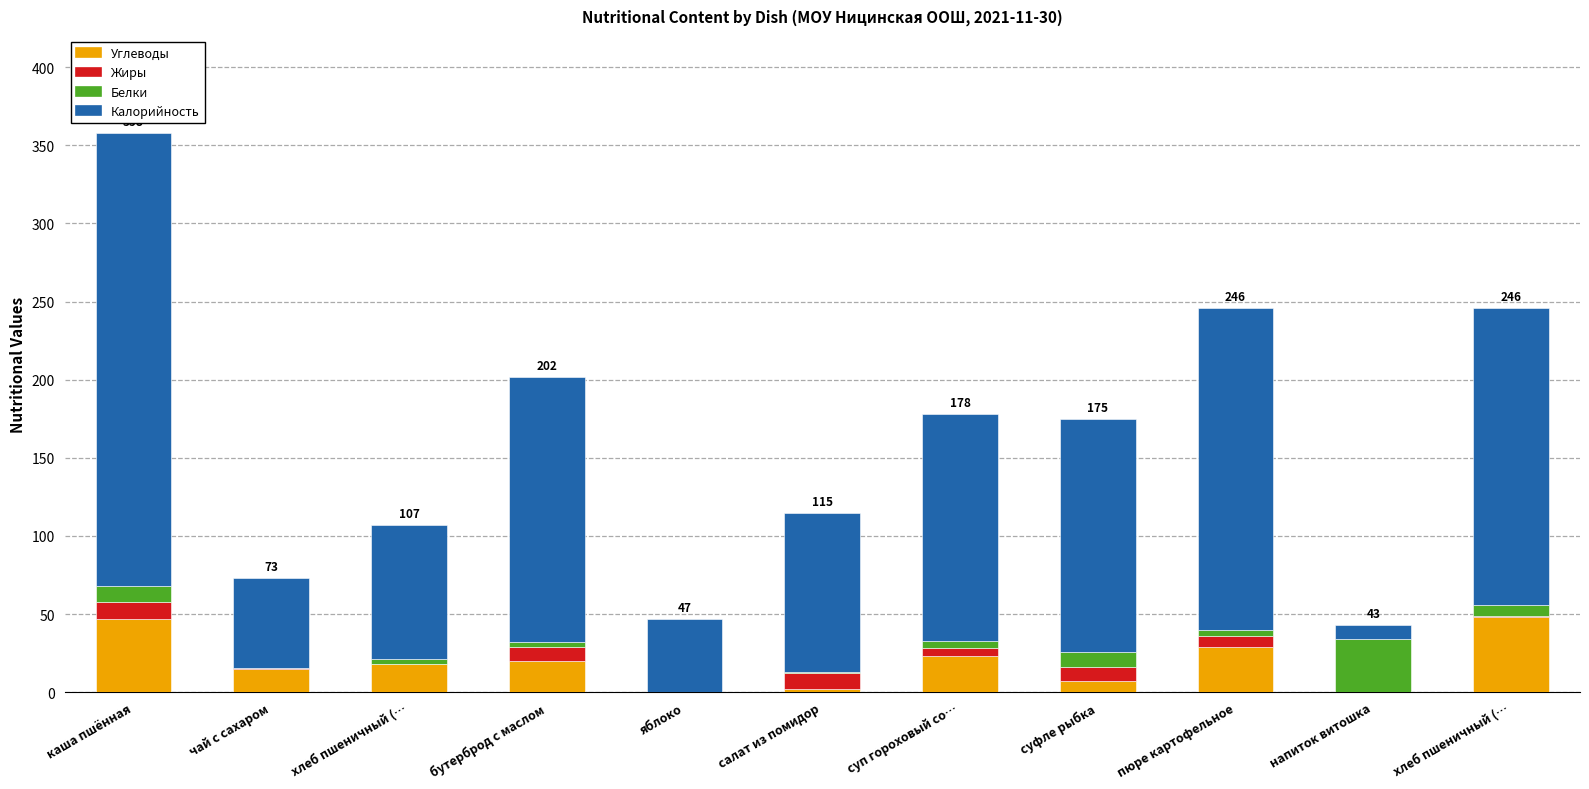

How many series are shown in this chart?

4